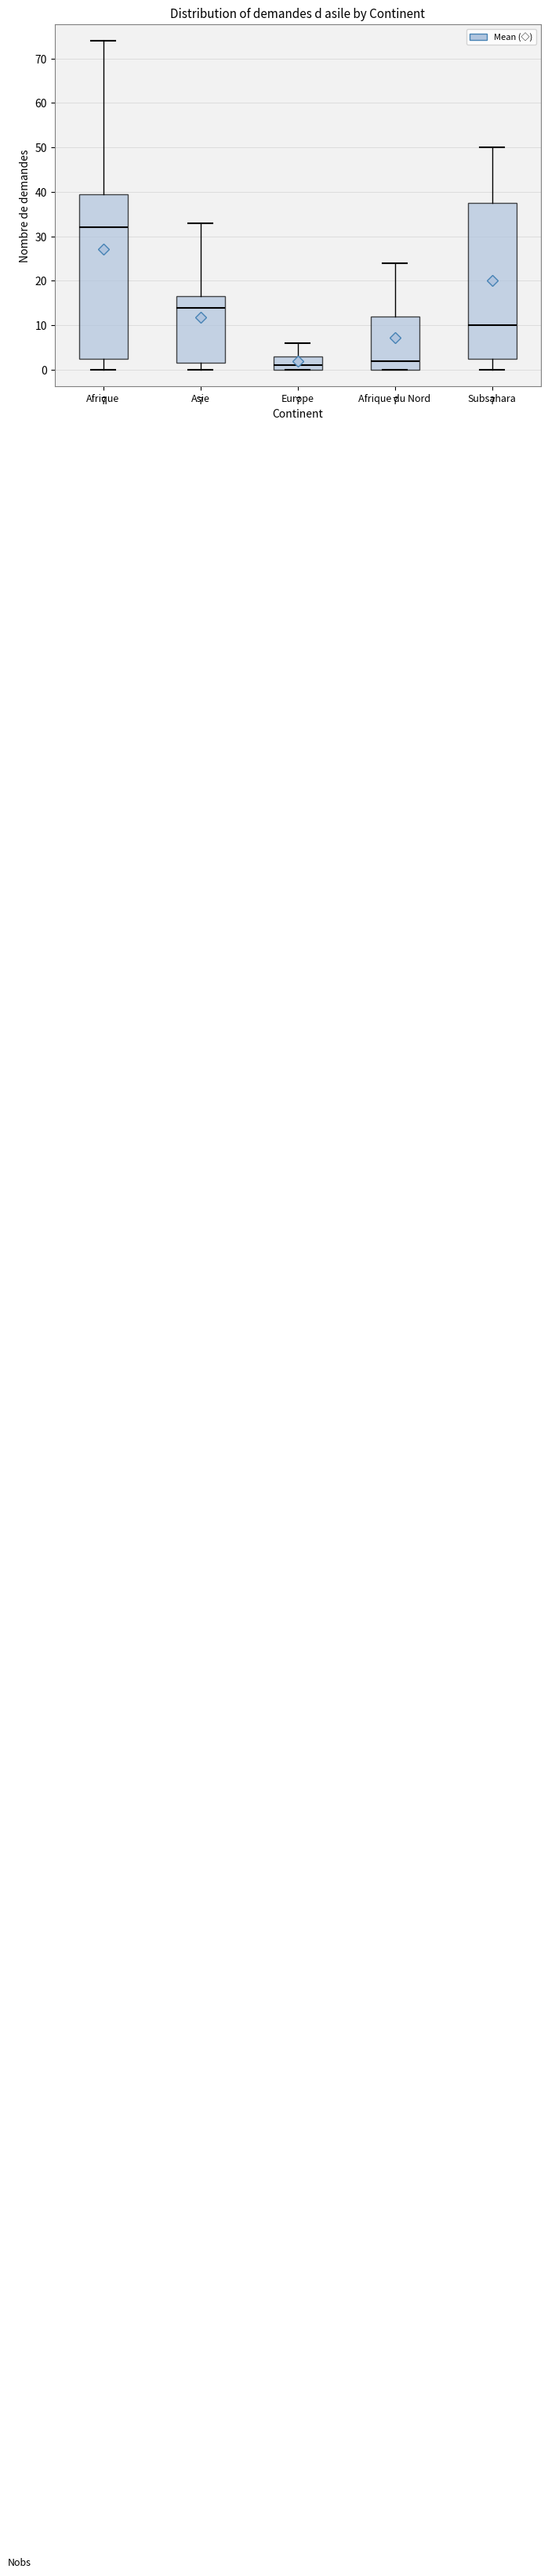

Which box is the tallest, from its lower edge to its upper edge?

Afrique